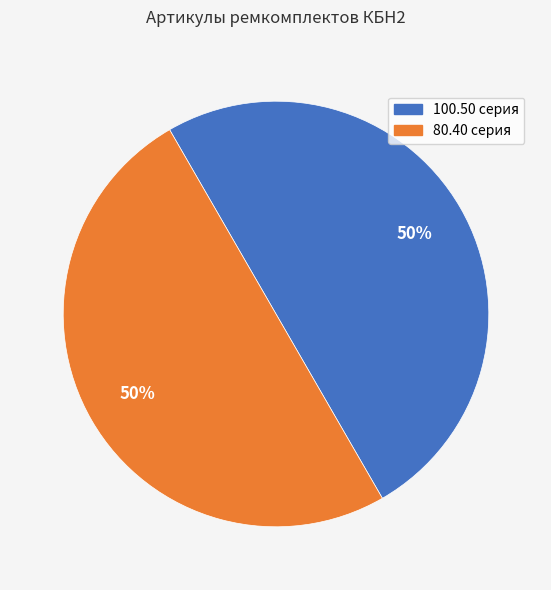

To the nearest percent, what is the average slice percentage?

50%